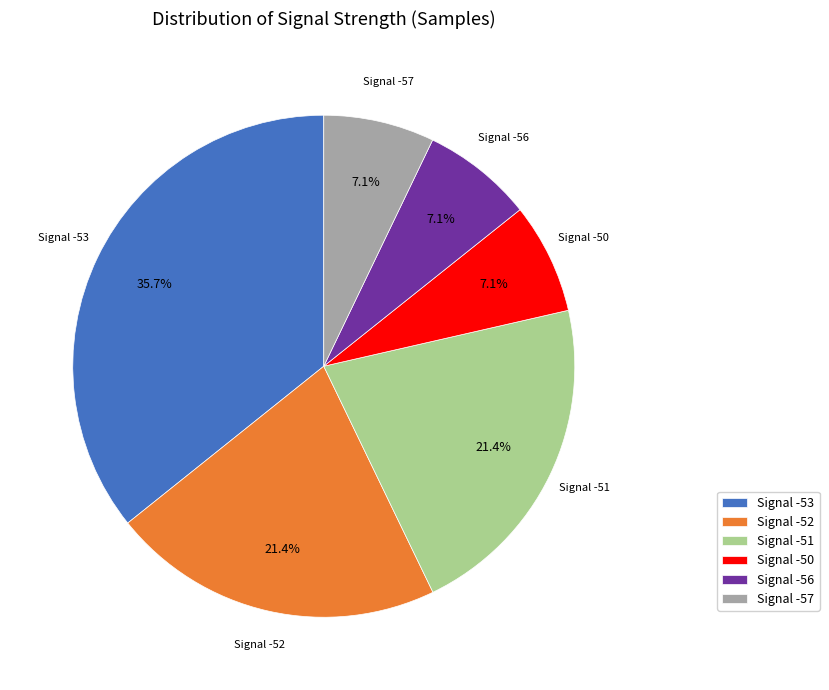

What is the largest slice in the pie chart?

Signal -53